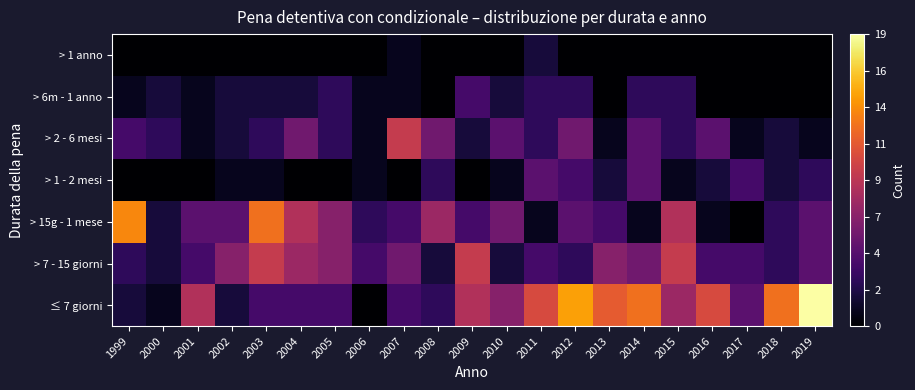

Reading left to right, what are all the values shown in this chart?

≤ 7 giorni: 1999=2	2000=1	2001=9	2002=2	2003=4	2004=4	2005=4	2006=0	2007=4	2008=3	2009=9	2010=7	2011=11	2012=15	2013=12	2014=13	2015=8	2016=11	2017=5	2018=13	2019=19
> 7 - 15 giorni: 1999=3	2000=2	2001=4	2002=7	2003=10	2004=8	2005=7	2006=4	2007=6	2008=2	2009=10	2010=2	2011=4	2012=3	2013=7	2014=6	2015=10	2016=4	2017=4	2018=3	2019=5
> 15g - 1 mese: 1999=14	2000=2	2001=5	2002=5	2003=13	2004=9	2005=7	2006=3	2007=4	2008=8	2009=4	2010=6	2011=1	2012=5	2013=4	2014=1	2015=9	2016=1	2017=0	2018=3	2019=5
> 1 - 2 mesi: 1999=0	2000=0	2001=0	2002=1	2003=1	2004=0	2005=0	2006=1	2007=0	2008=3	2009=0	2010=1	2011=5	2012=4	2013=2	2014=5	2015=1	2016=2	2017=4	2018=2	2019=3
> 2 - 6 mesi: 1999=4	2000=3	2001=1	2002=2	2003=3	2004=6	2005=3	2006=1	2007=10	2008=6	2009=2	2010=5	2011=3	2012=6	2013=1	2014=5	2015=3	2016=5	2017=1	2018=2	2019=1
> 6m - 1 anno: 1999=1	2000=2	2001=1	2002=2	2003=2	2004=2	2005=3	2006=1	2007=1	2008=0	2009=4	2010=2	2011=3	2012=3	2013=0	2014=3	2015=3	2016=0	2017=0	2018=0	2019=0
> 1 anno: 1999=0	2000=0	2001=0	2002=0	2003=0	2004=0	2005=0	2006=0	2007=1	2008=0	2009=0	2010=0	2011=2	2012=0	2013=0	2014=0	2015=0	2016=0	2017=0	2018=0	2019=0